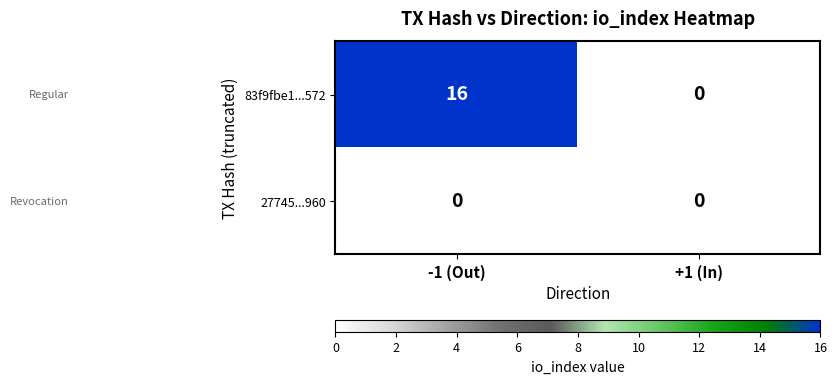

What is the highest value of the 83f9fbe1...572 series?

16